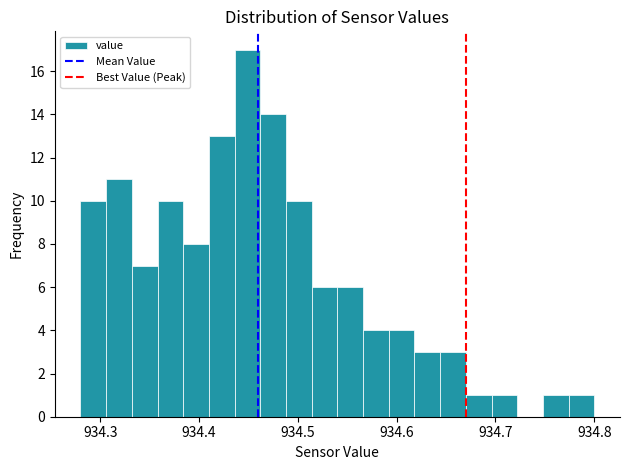

Around what value on the x-axis is the tallest bar? Give the approximate position of its centre, as read against the axis.

934.45